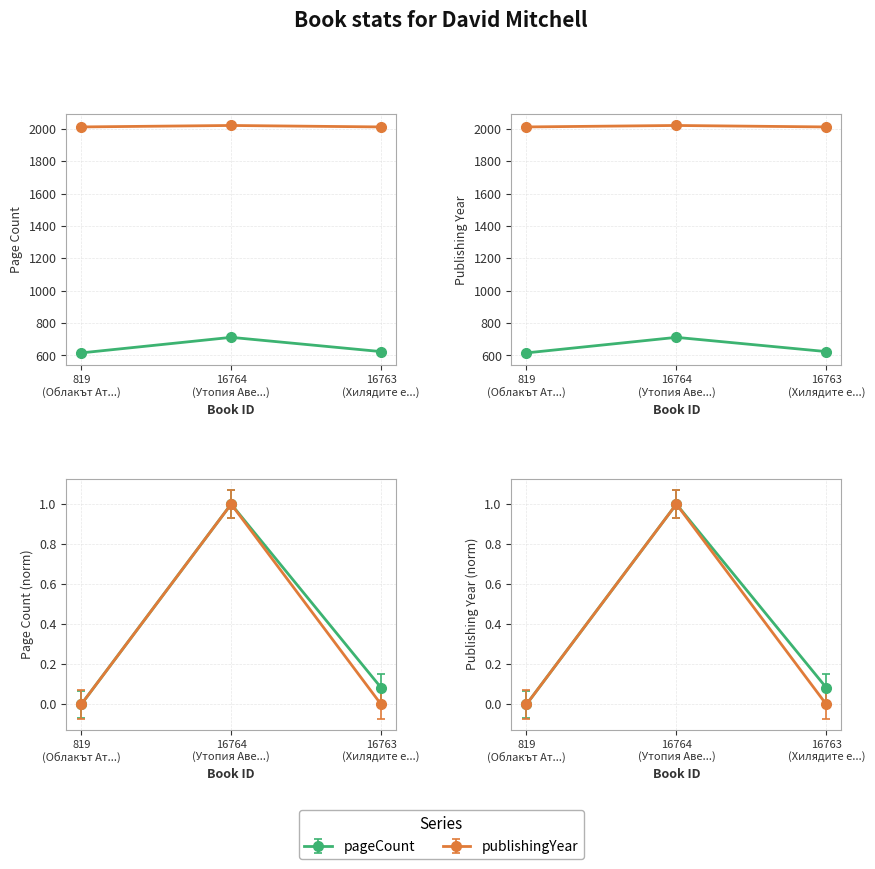

Is this an area chart (filled region under the line)?

No